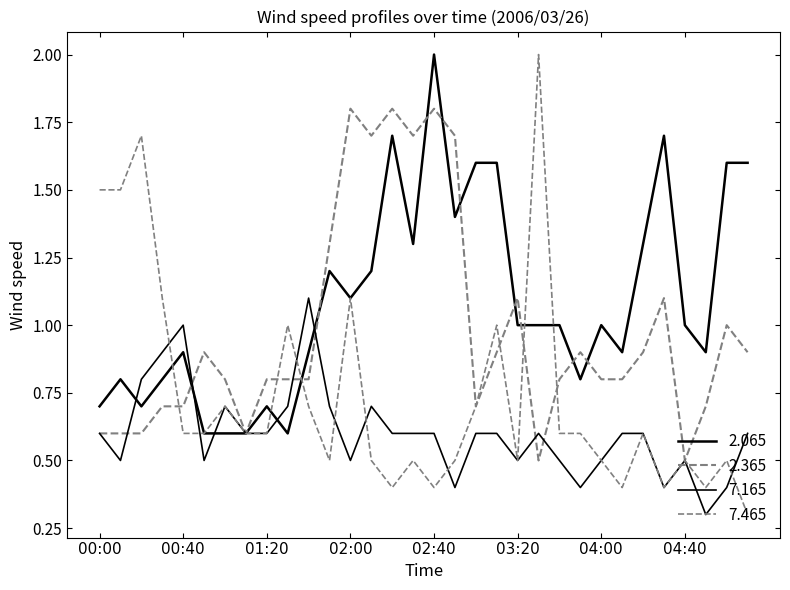

Which category has the highest value in the 7.465 series?

03:30